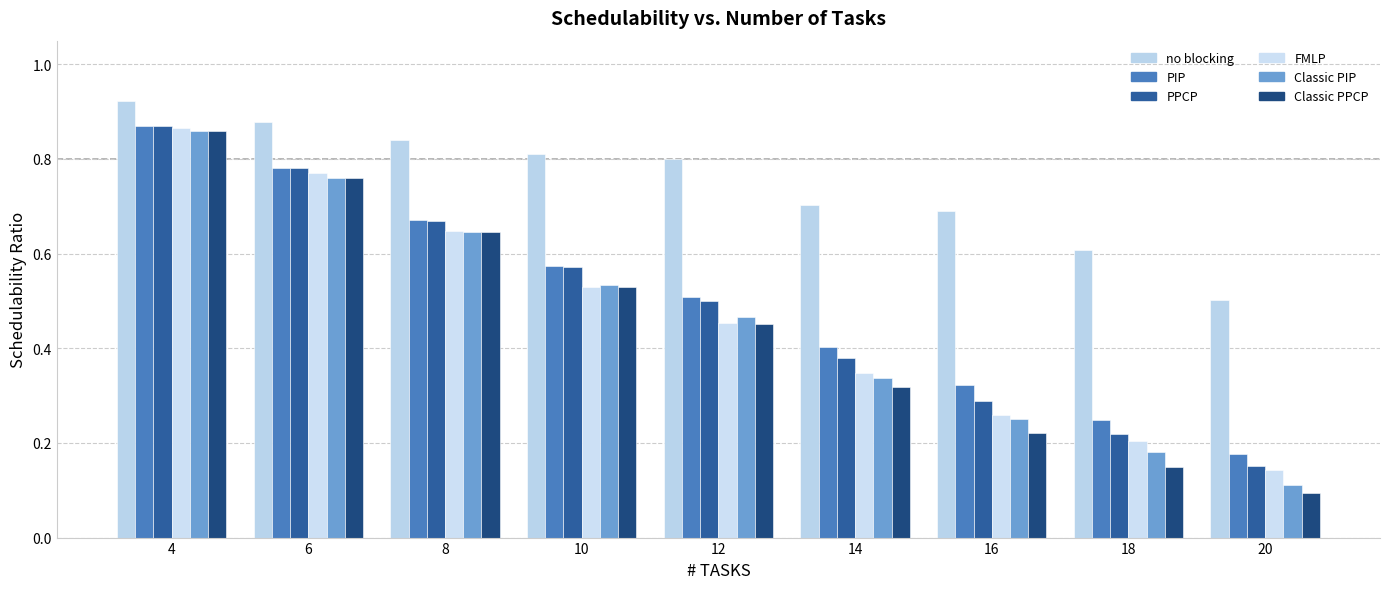

The value of FMLP at 4 is 1.1. True or false?

False